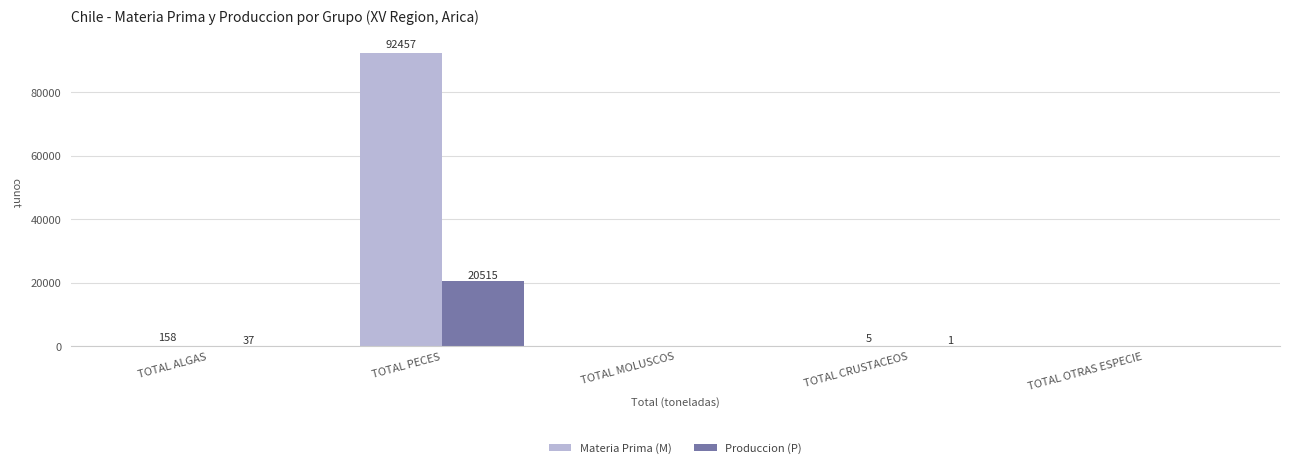

What is the sum of all Materia Prima (M) values?

92620